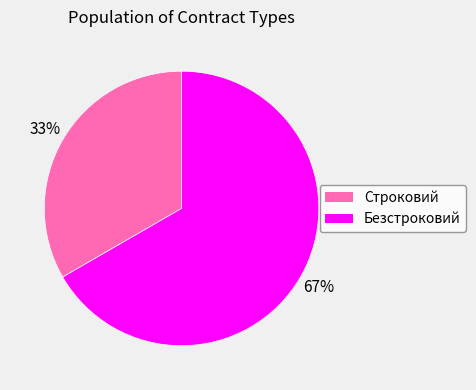

Which has a higher value, Строковий or Безстроковий?

Безстроковий